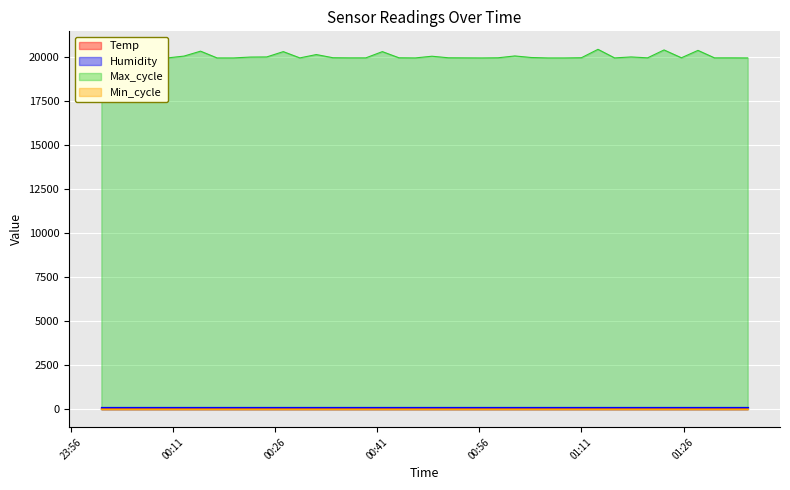

Is the value of Temp at 2023/03/07 00:29:39 greater than the value of Min_cycle at 2023/03/07 00:00:30?

No